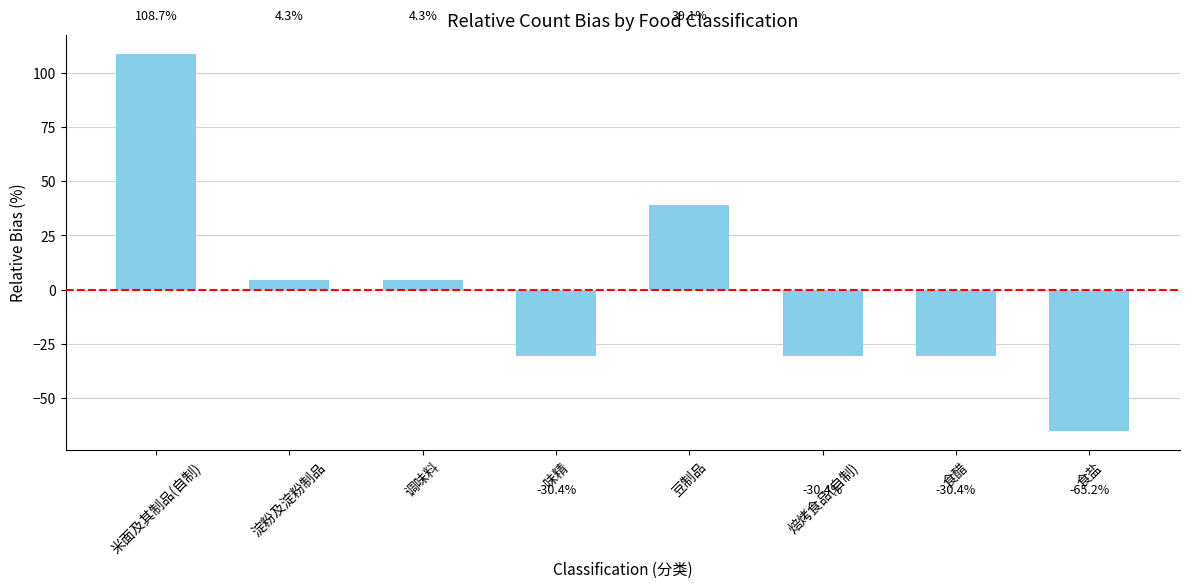

Reading right to left, what are all the values shown in this chart?

食盐=-65.2	食醋=-30.4	焙烤食品(自制)=-30.4	豆制品=39.1	味精=-30.4	调味料=4.3	淀粉及淀粉制品=4.3	米面及其制品(自制)=108.7